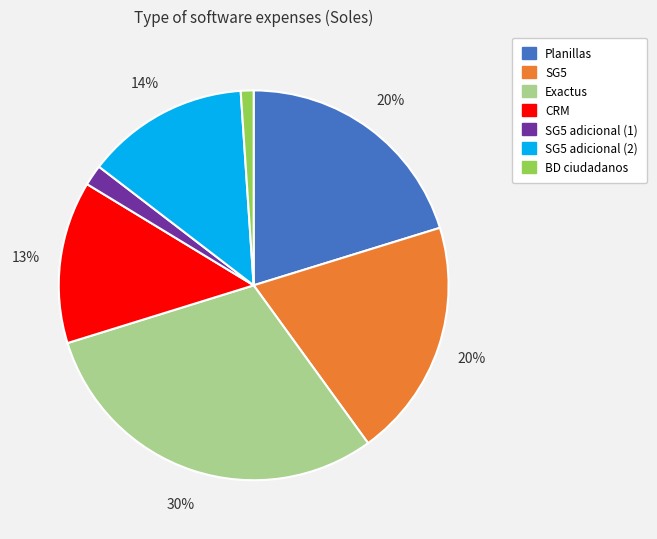

What is the largest slice in the pie chart?

Exactus